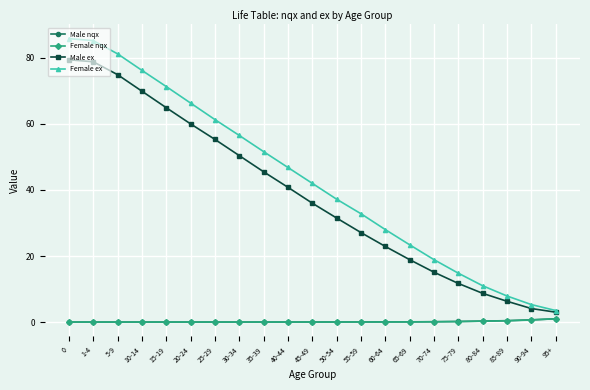

Which series has the largest range (max minus min)?

Female ex